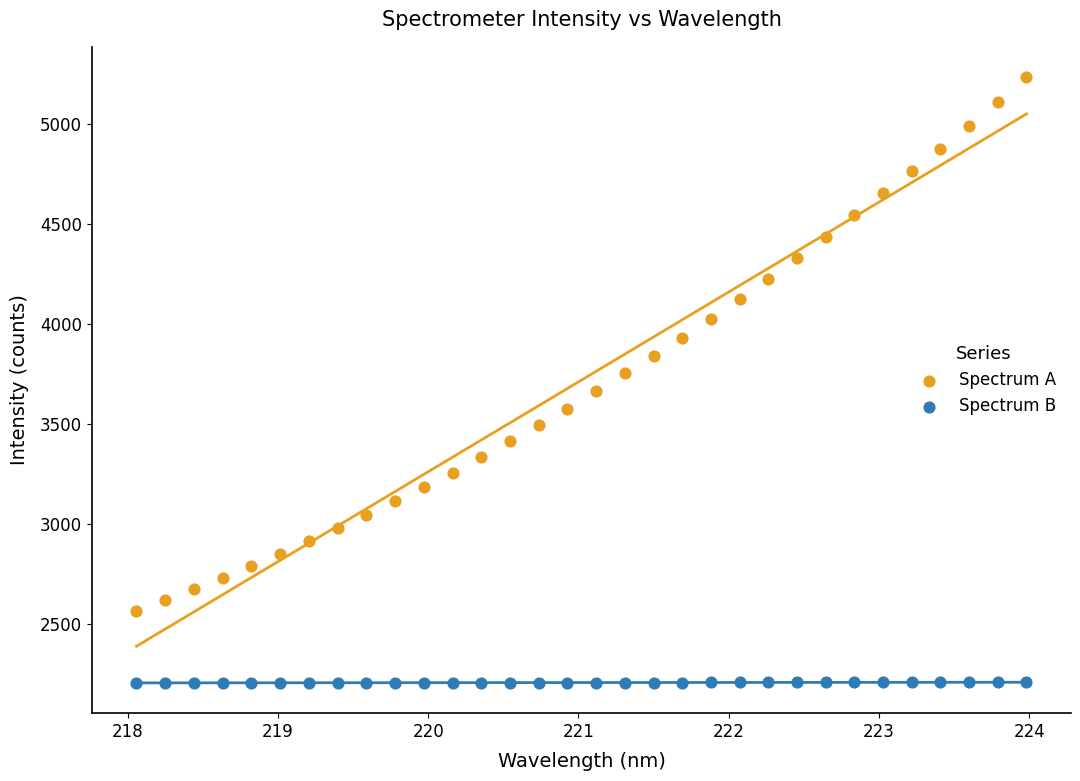

Which series contains the highest Y value?

Spectrum A